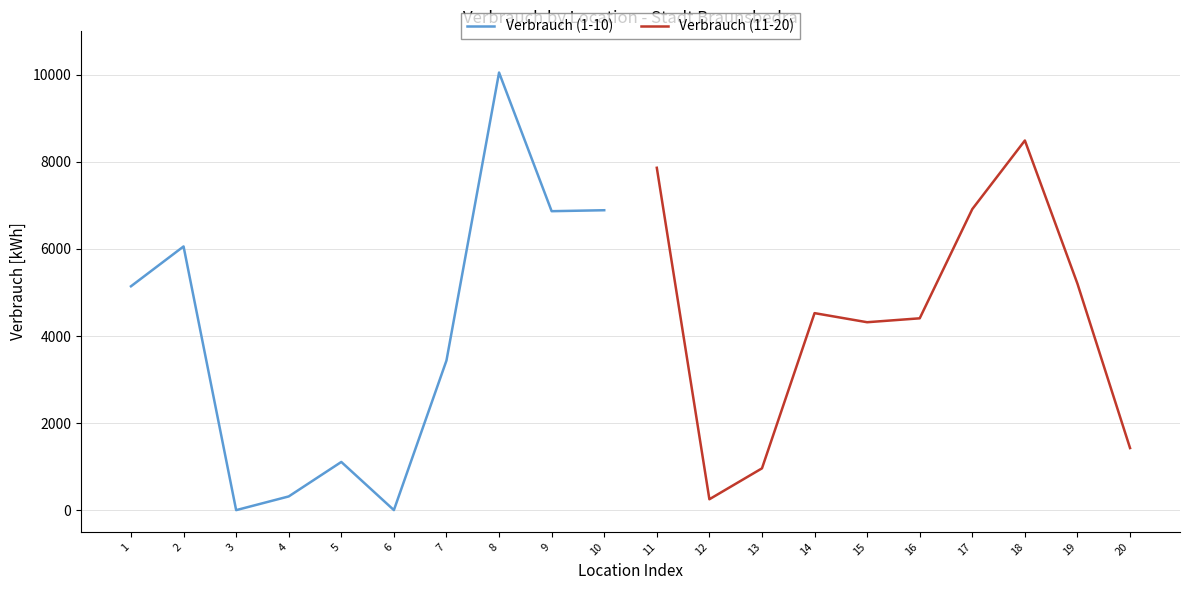

True or false: Verbrauch (11-20) has a value of 250 at 12.

True